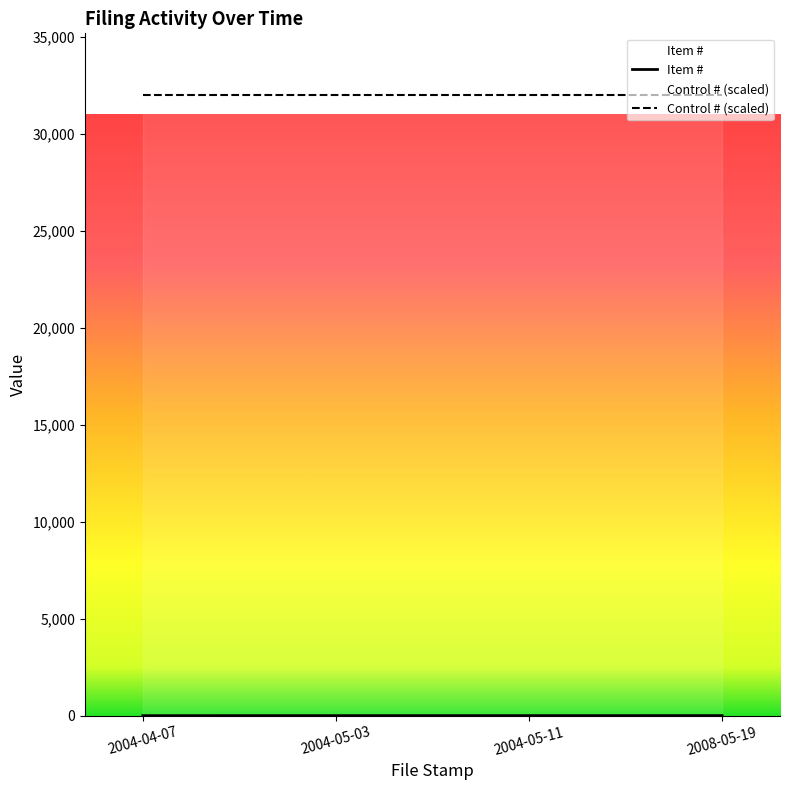

What is the difference between the maximum and minimum values?

3